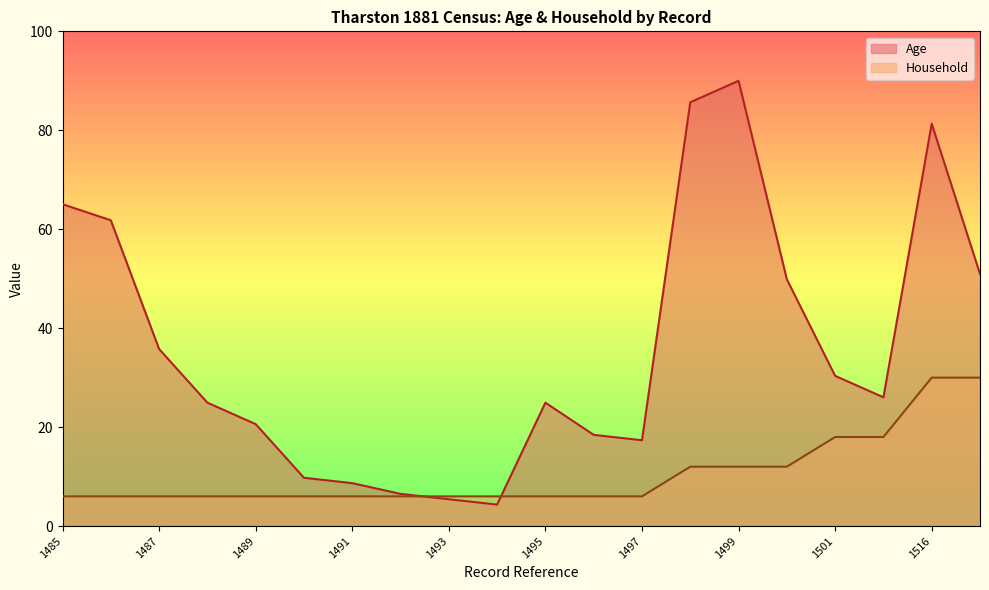

The value of Age at 1501 is 30.4. True or false?

True